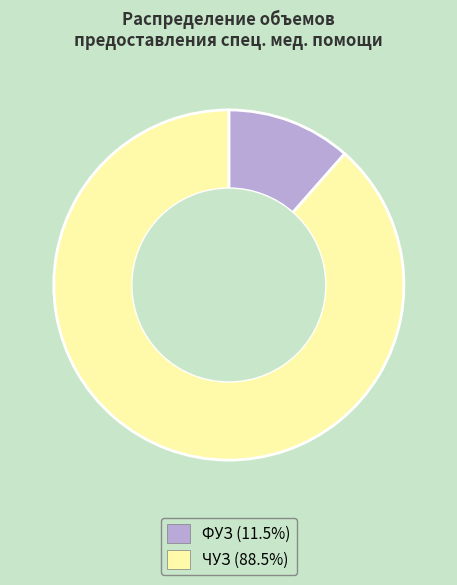

What is the ratio of the value at ЧУЗ to the value at ФУЗ?

7.7